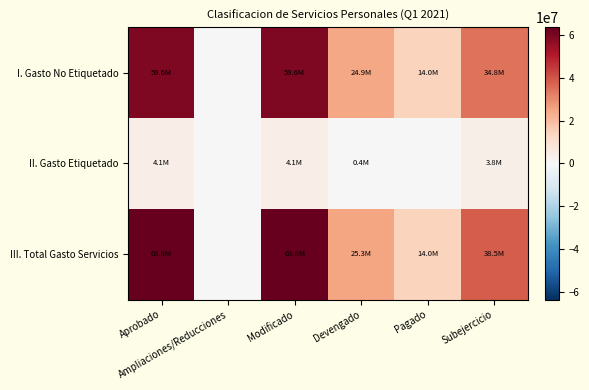

Which series changed the most between Pagado and Subejercicio?

III. Total Gasto Servicios